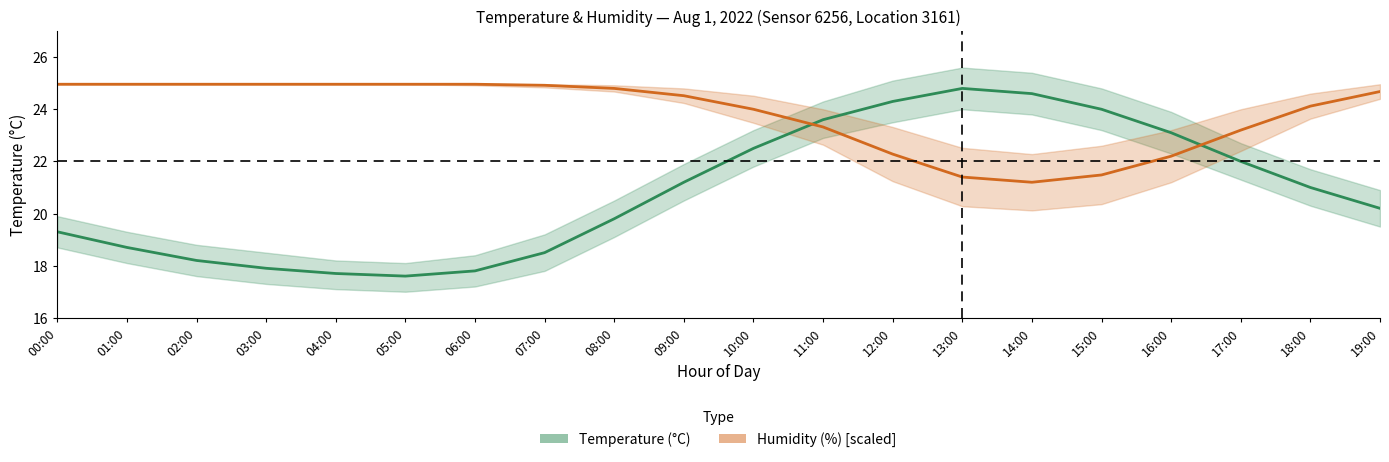

What are all the series names shown in the legend?

Temperature (°C), Humidity (%) [scaled]